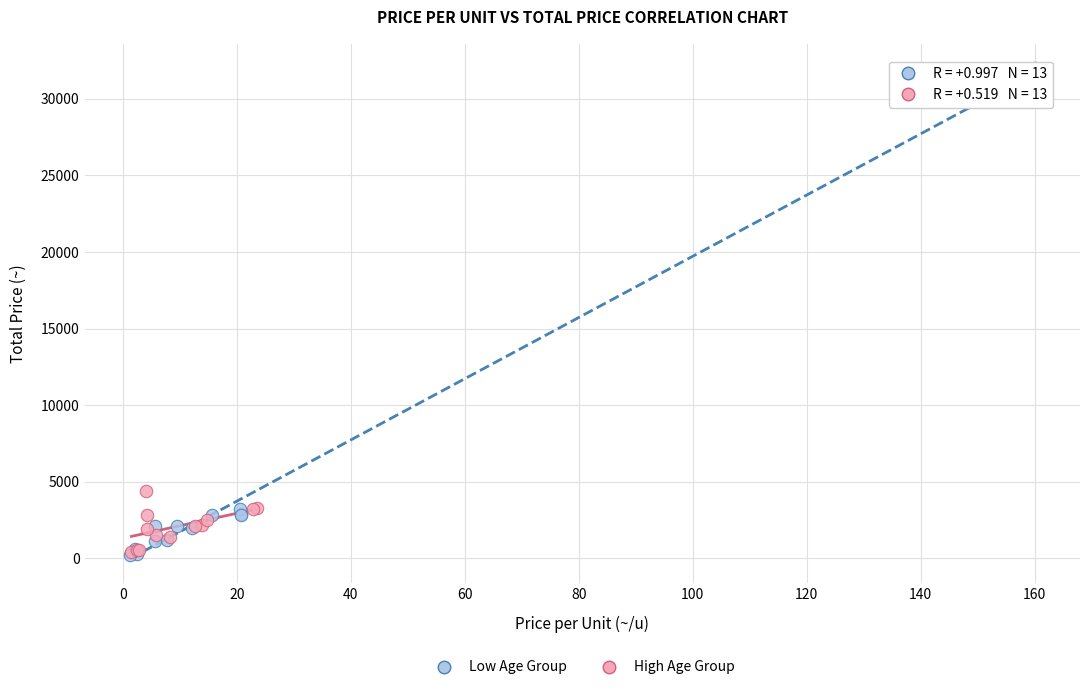

Which series contains the highest Y value?

Low Age Group